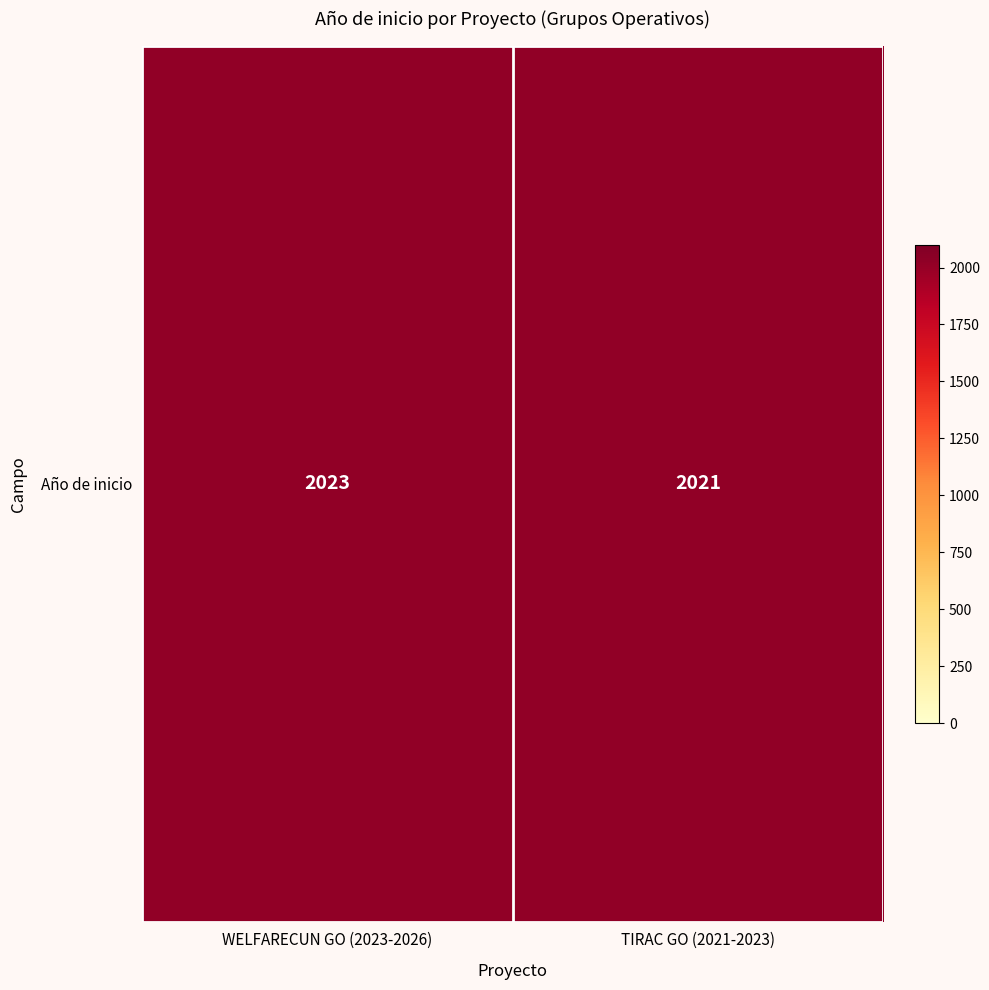

What is the smallest value displayed?

2021